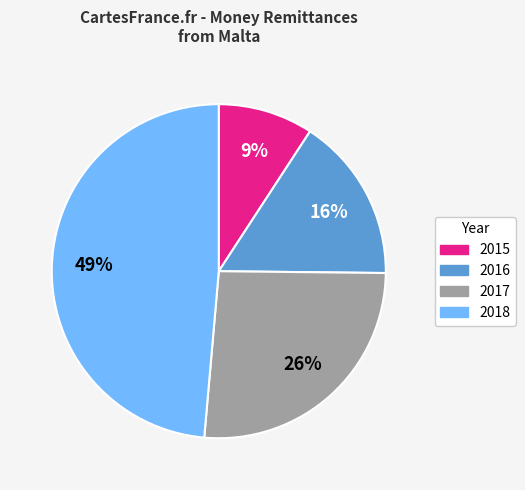

Does any single category account for the majority?

No